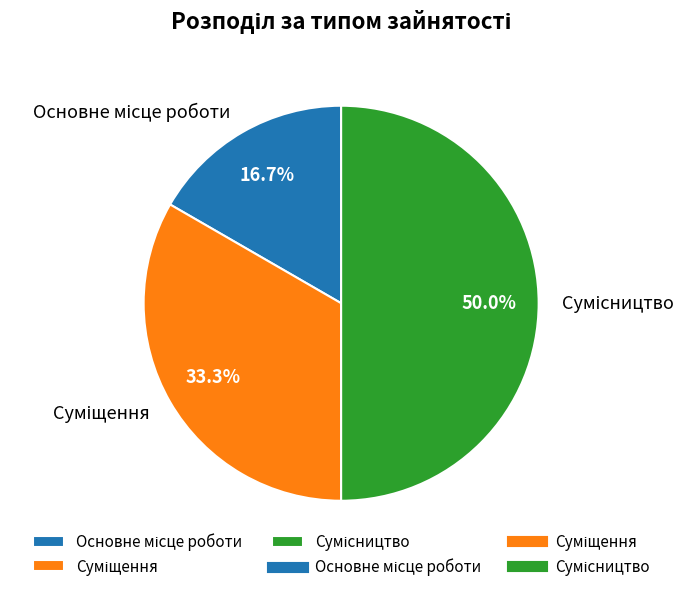

How many segments does this pie chart have?

3